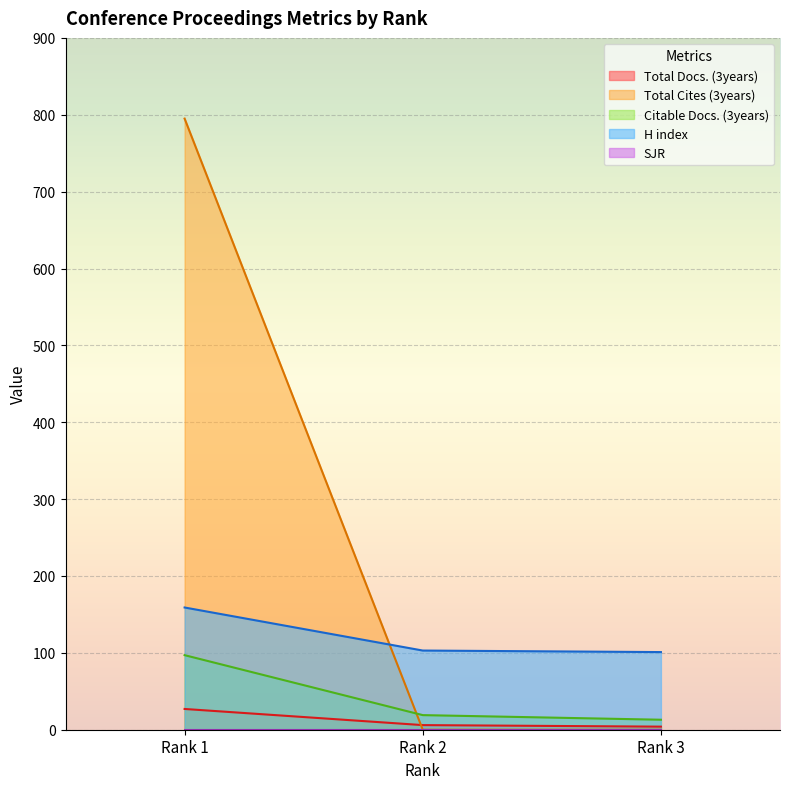

What is the sum of the Total Cites (3years) values at Rank 1 and Rank 3?

795